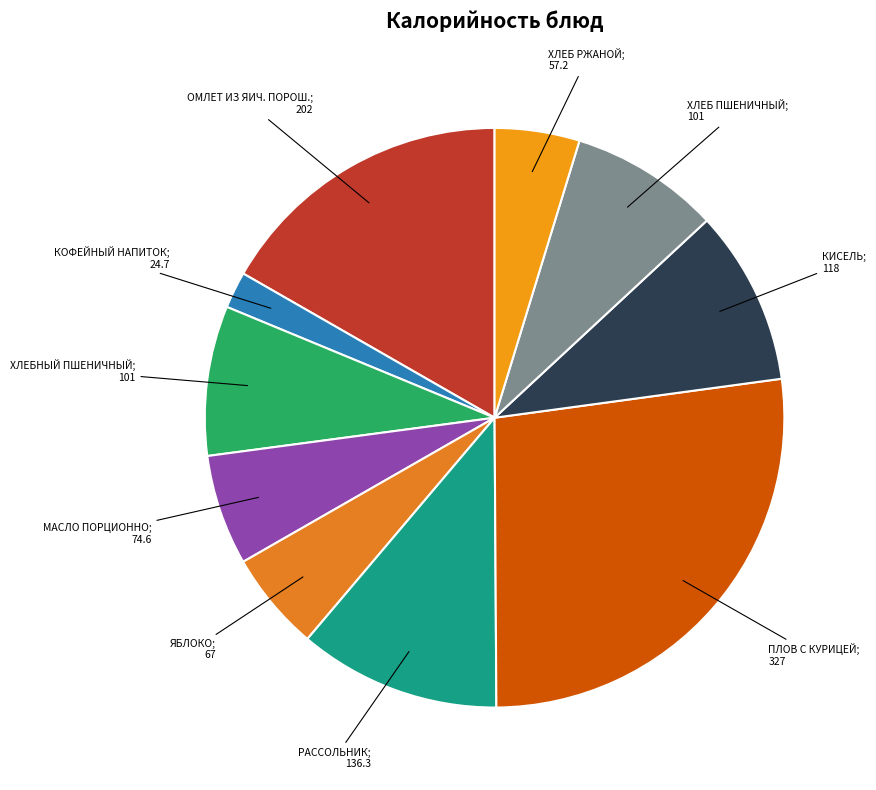

Count the number of slices in the pie.

10